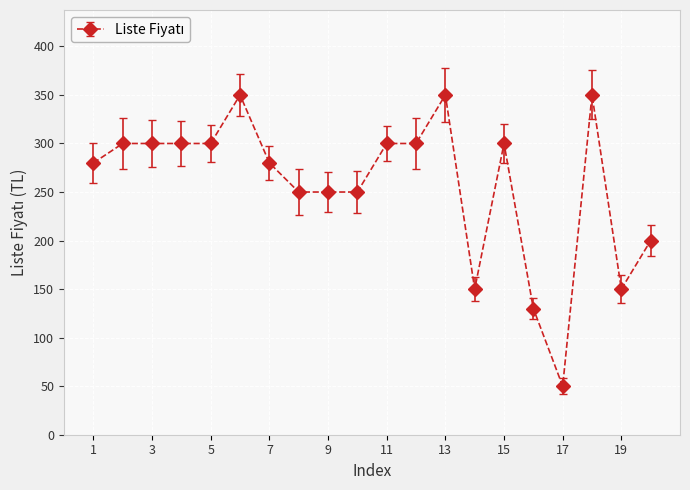

True or false: there are more than 0 points higher than both neighbors.

True